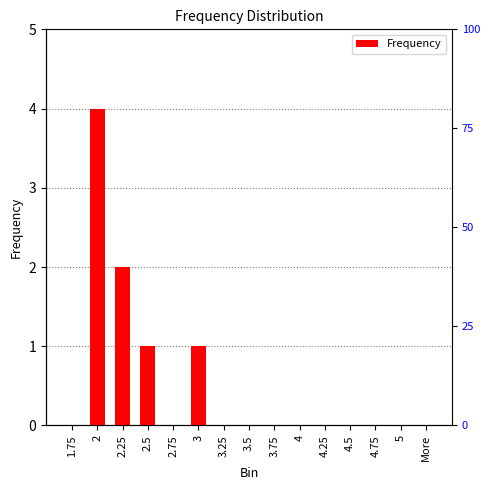

Are the bars horizontal?

No